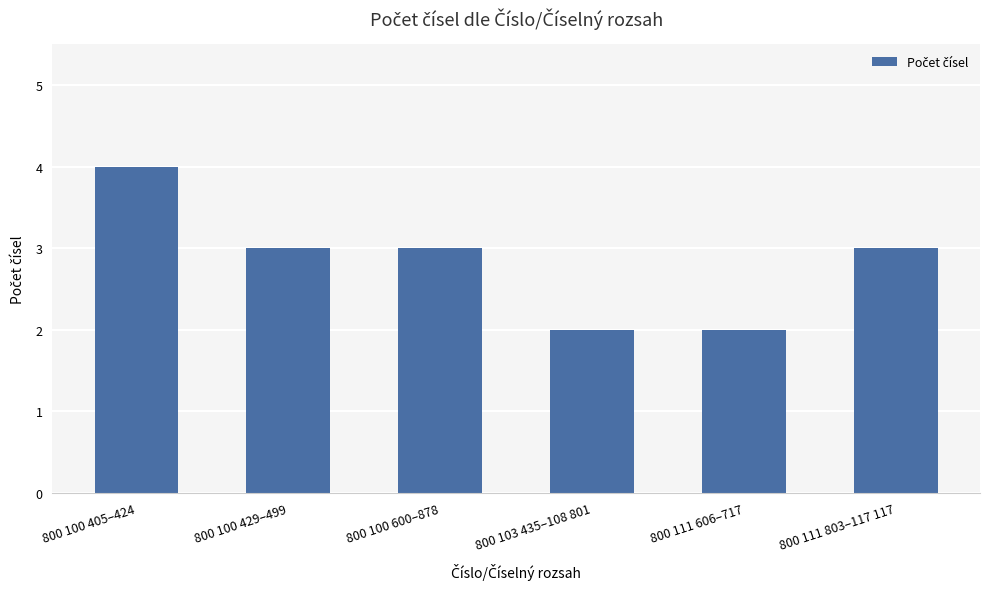

Reading left to right, list all the values displayed in this chart.

4	3	3	2	2	3